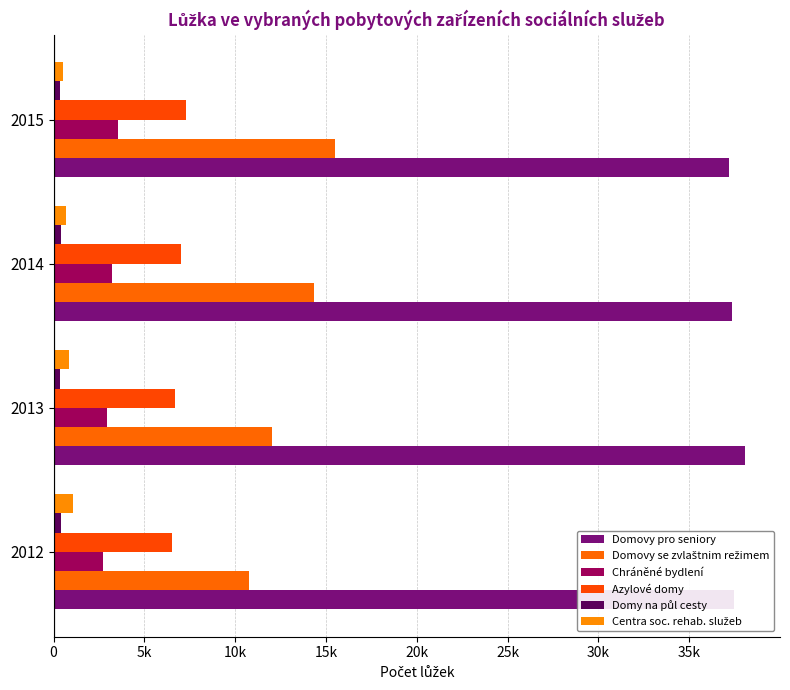

How many groups of bars are there?

4